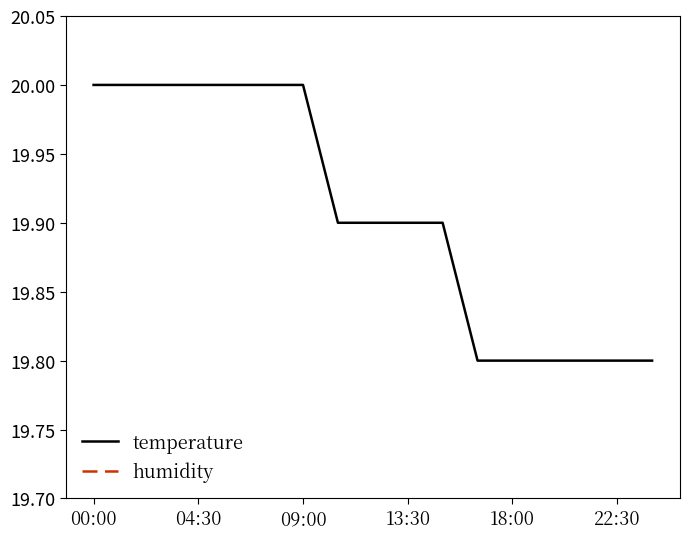

Reading left to right, extract all data points from this chart.

temperature: 20.0	20.0	20.0	20.0	20.0	20.0	20.0	19.9	19.9	19.9	19.9	19.8	19.8	19.8	19.8	19.8	19.8
humidity: 94.8	94.8	94.8	94.9	94.8	94.8	94.8	94.8	94.8	94.8	94.8	94.8	94.8	94.8	94.8	94.8	94.8